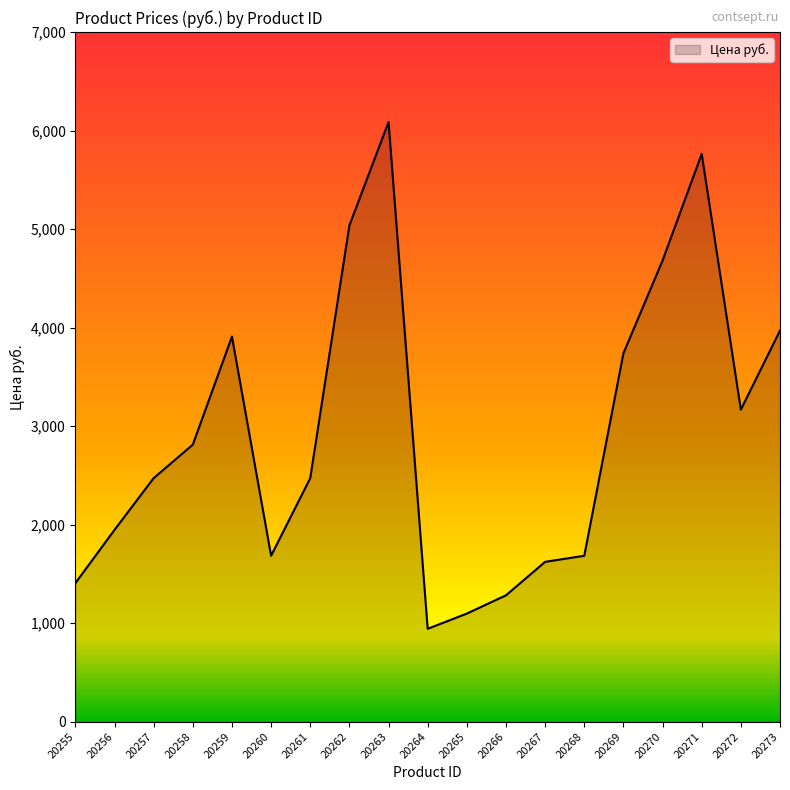

What is the approximate value at 20255?

1405.9